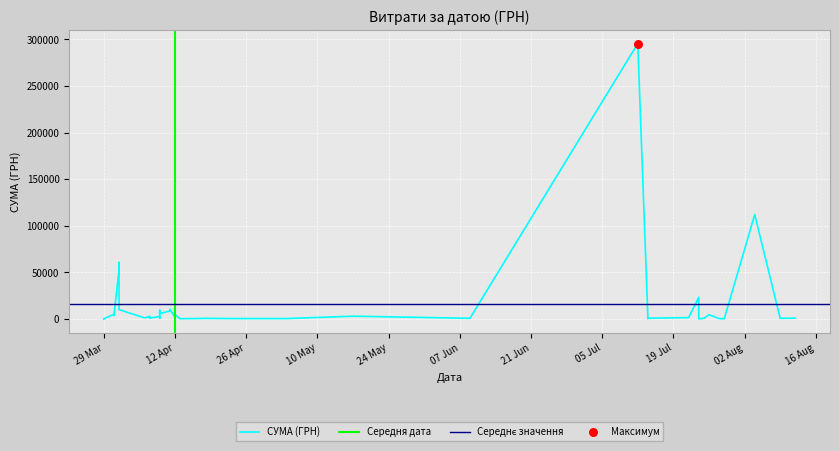

What is the change in value from 28.07.2016 to 09.04.2016?

+8903.6